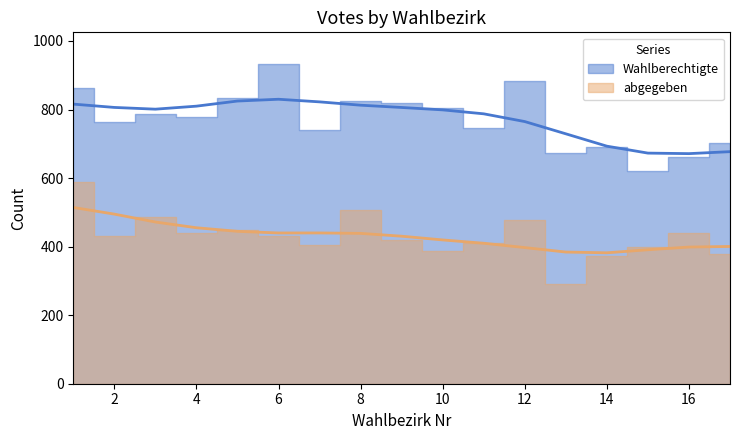

Is this an area chart (filled region under the line)?

No